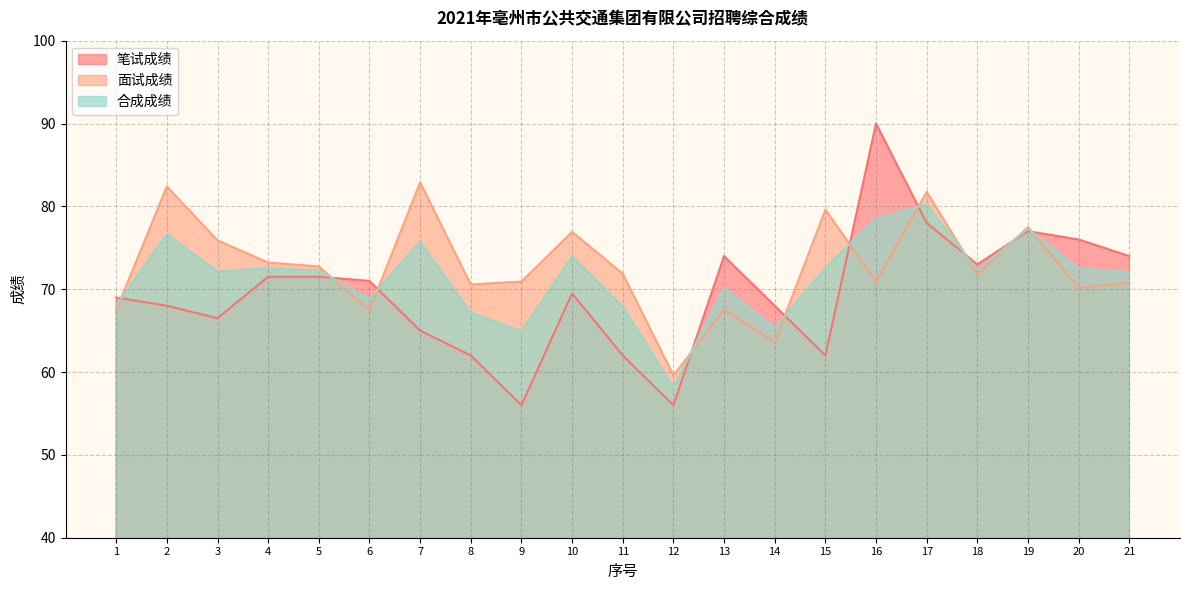

At how many categories does at least one series exceed 86?

1